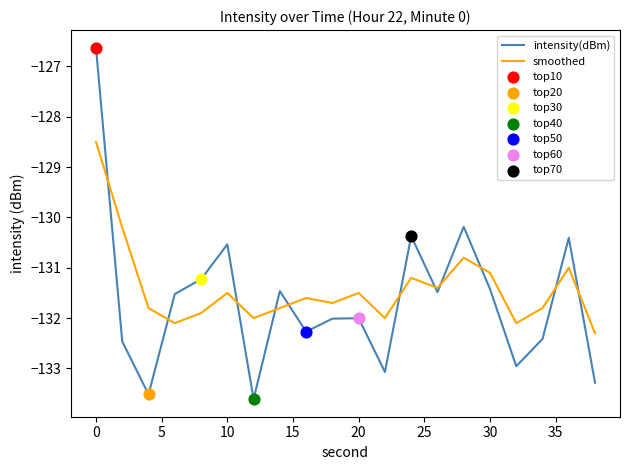

True or false: smoothed and intensity(dBm) intersect in this chart.

True